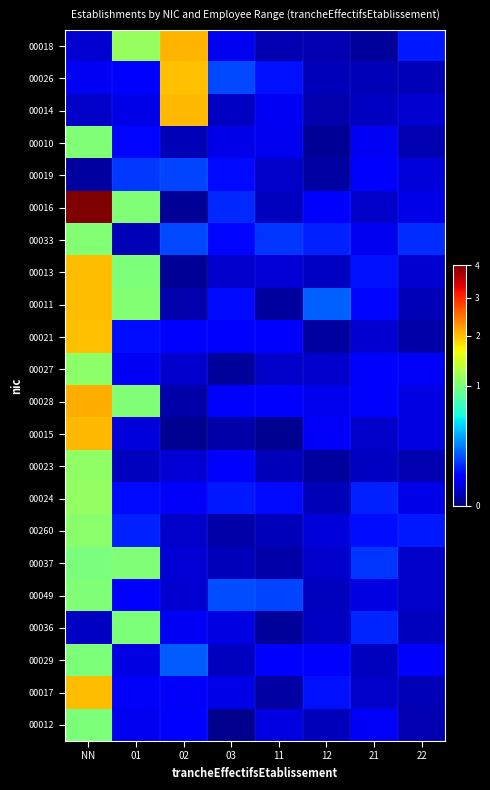

Rank the series at 02 from lowest to highest value.

00015, 00016, 00013, 00028, 00011, 00010, 00260, 00027, 00049, 00023, 00037, 00036, 00024, 00017, 00012, 00021, 00019, 00033, 00029, 00026, 00014, 00018